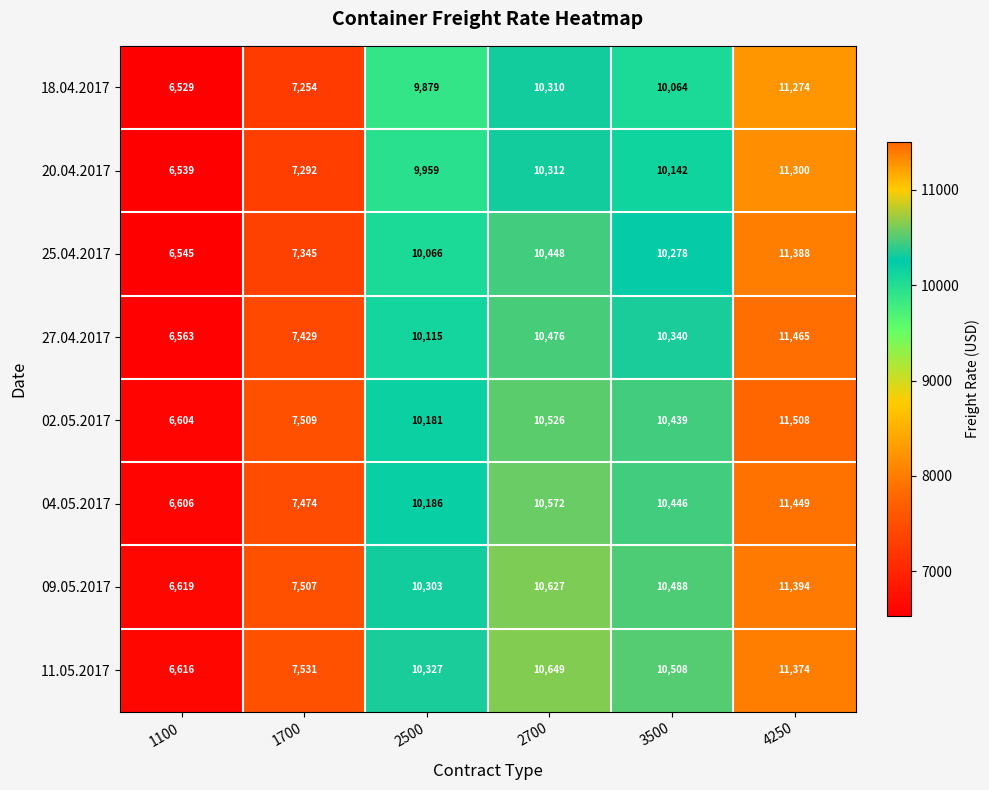

At 1100, list the series in order from smallest to largest.

18.04.2017, 20.04.2017, 25.04.2017, 27.04.2017, 02.05.2017, 04.05.2017, 11.05.2017, 09.05.2017